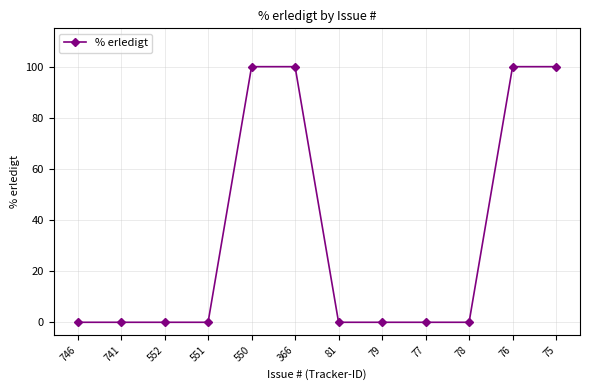

What is the label of the 7th point from the left?

81